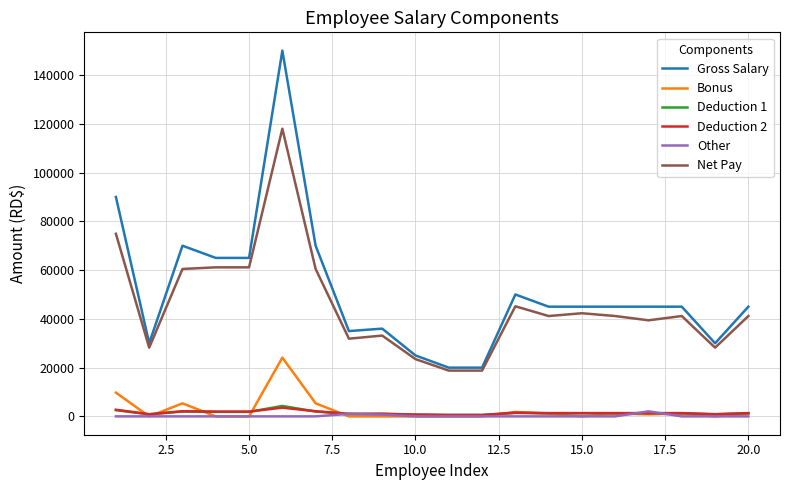

What are all the series names shown in the legend?

Gross Salary, Bonus, Deduction 1, Deduction 2, Other, Net Pay